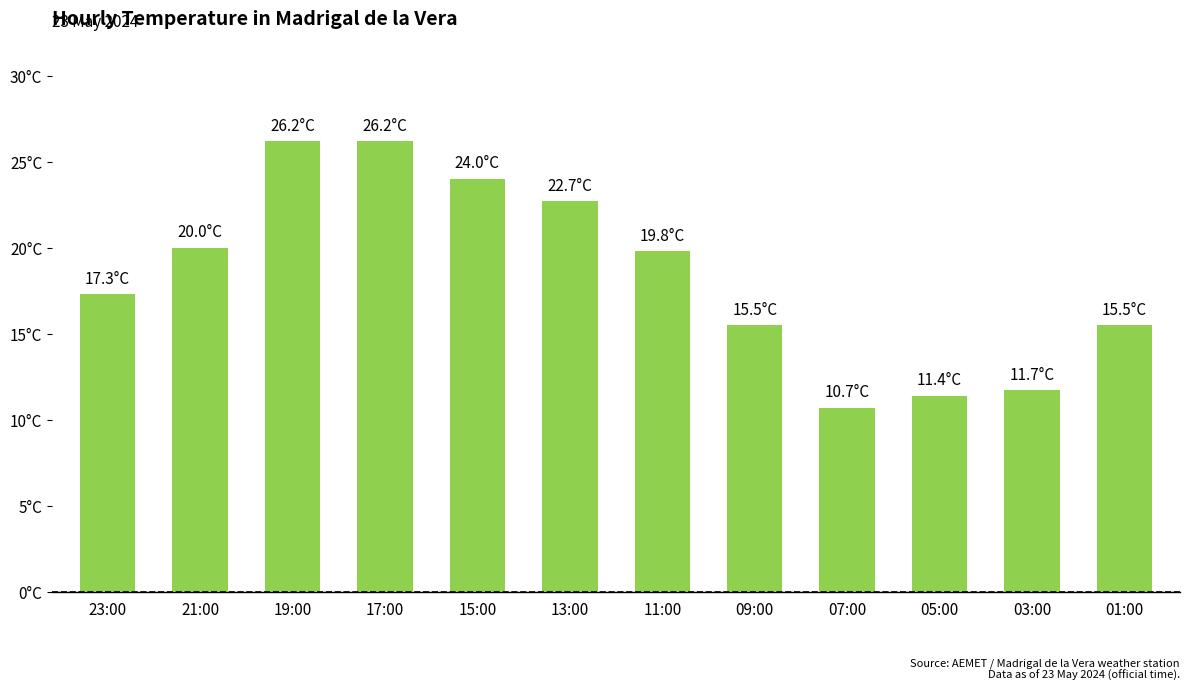

Are the bars horizontal?

No